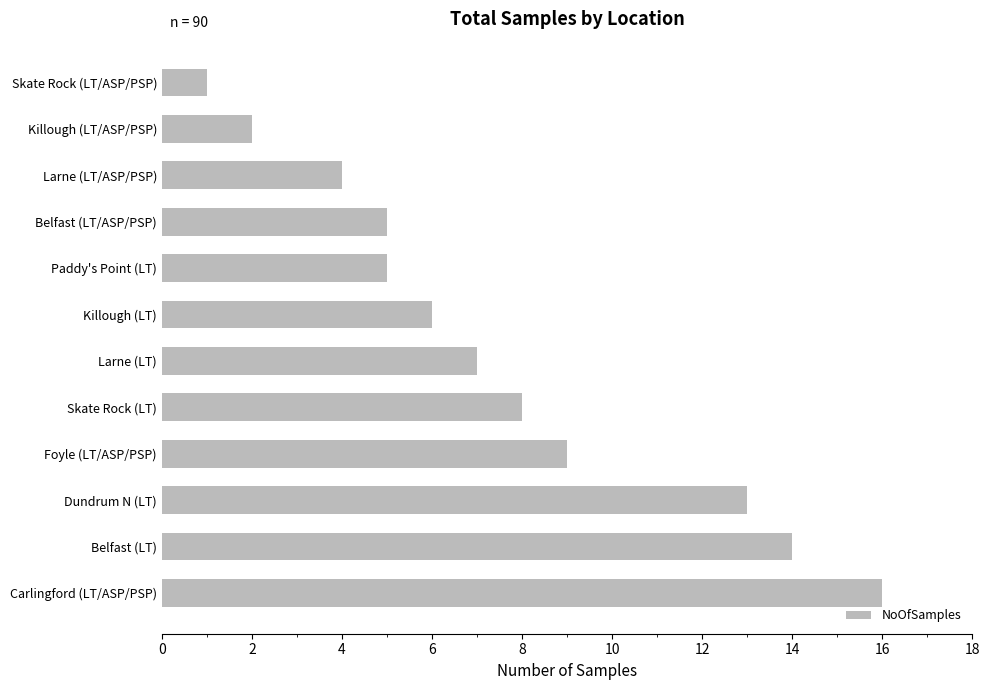

True or false: the data shows 1 at Skate Rock (LT/ASP/PSP).

True